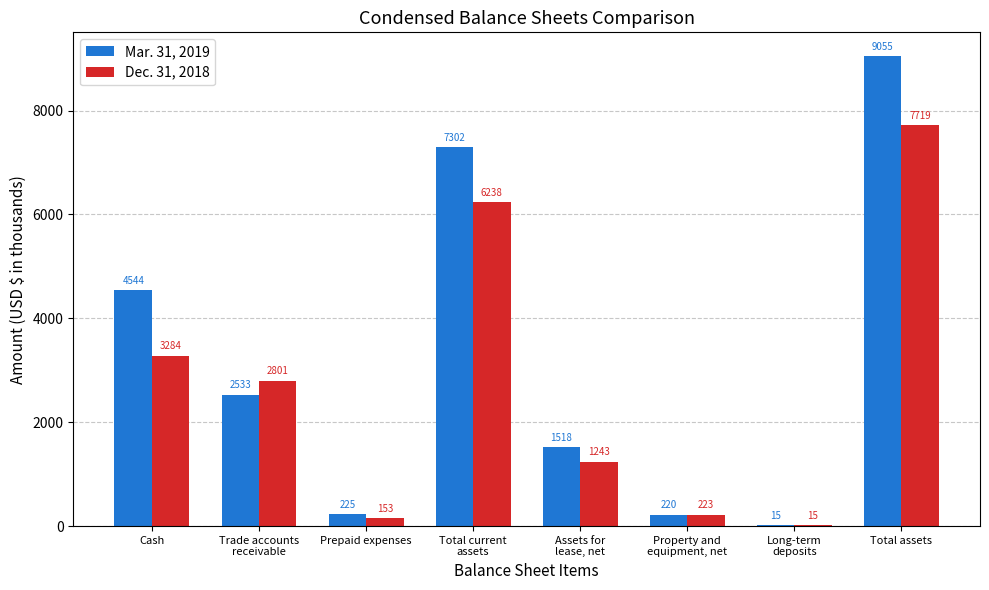

At which label is Mar. 31, 2019 closest to 4535?

Cash